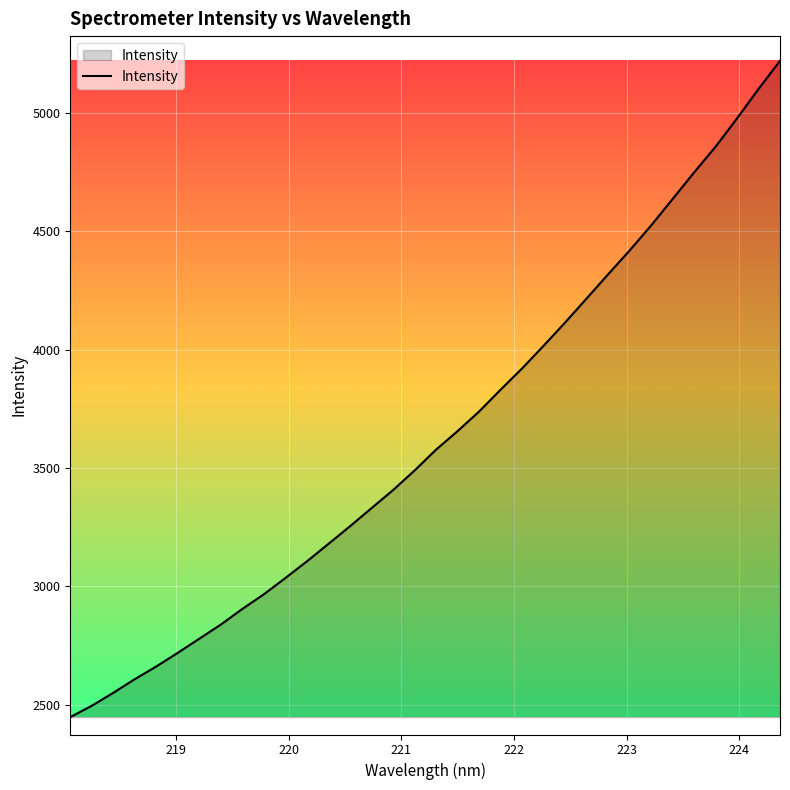

What is the smallest value displayed?

2447.7